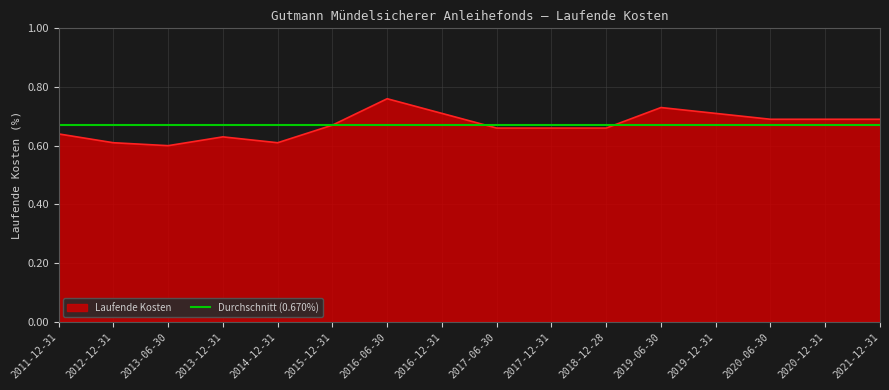

At which category does the data reach its first local valley?

2013-06-30